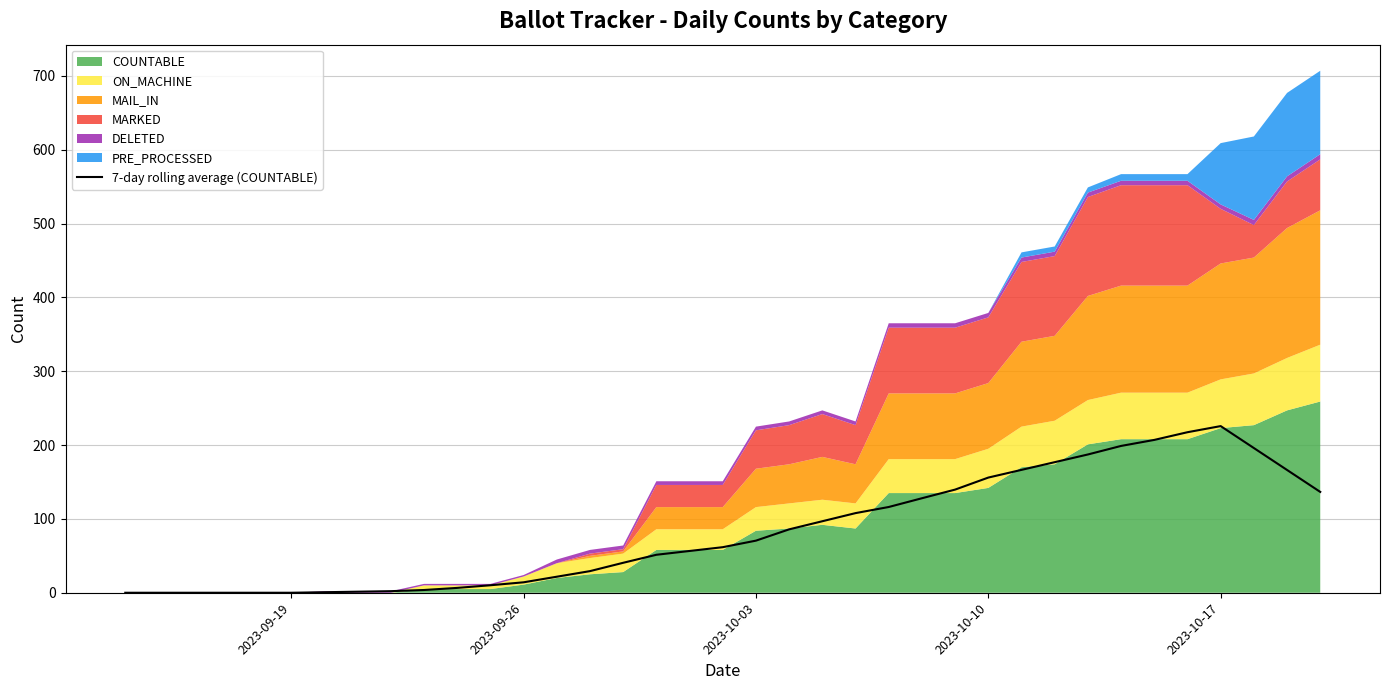

How many points are higher than both their immediate neighbors (excluding endpoints)?

1